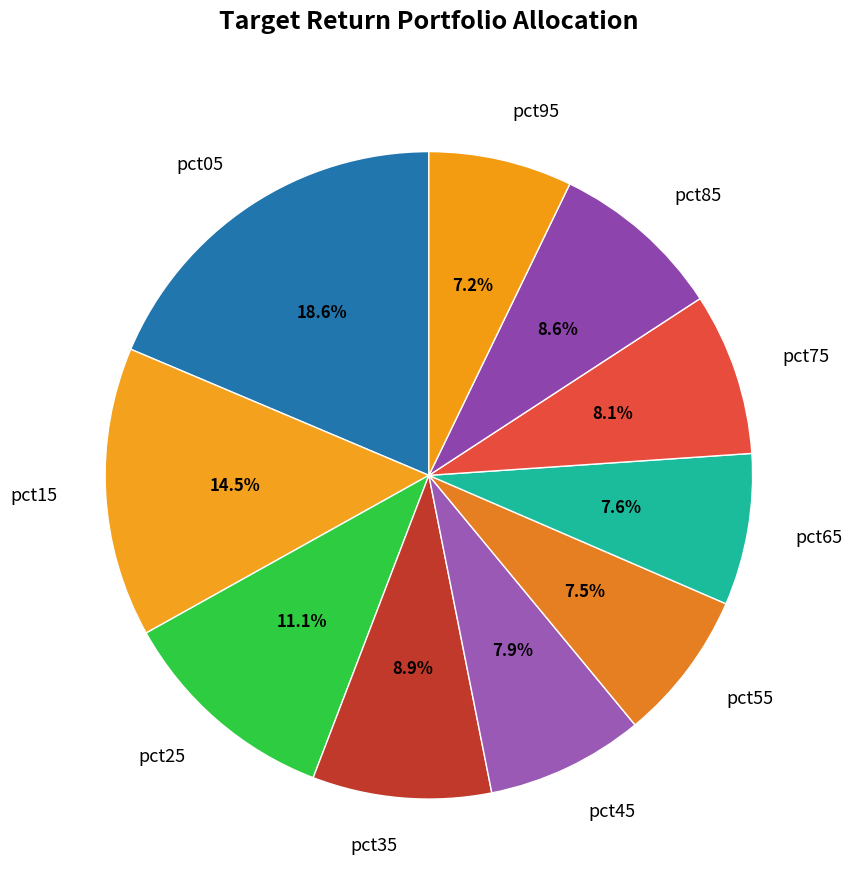

To the nearest percent, what percentage of the pie is pct35?

9%